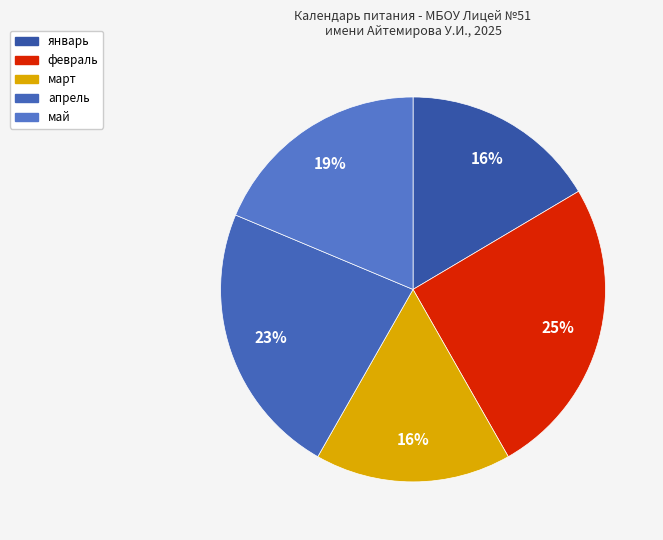

Count the number of slices in the pie.

5